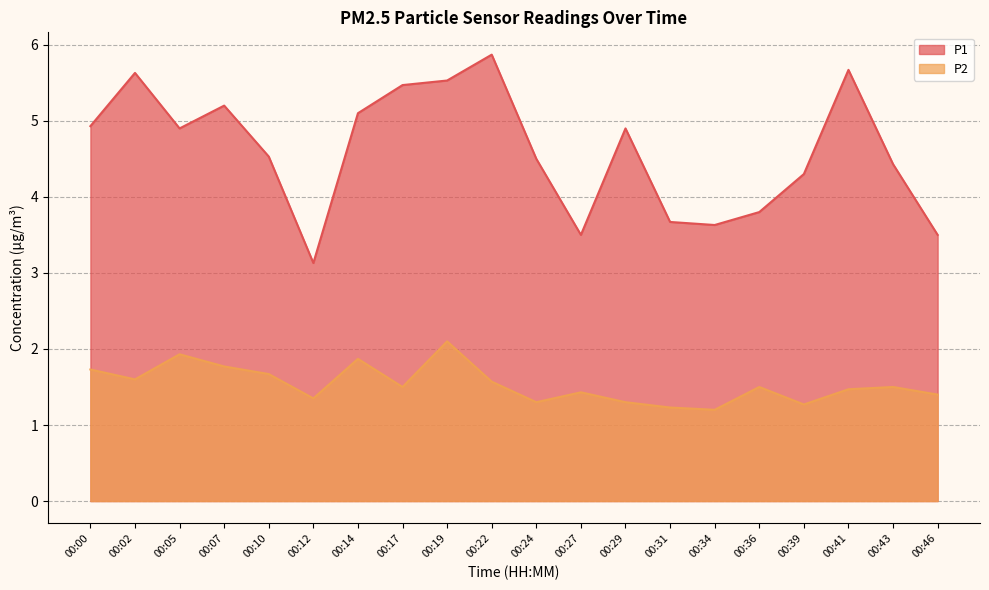

What is the sum of all P1 values?

92.2